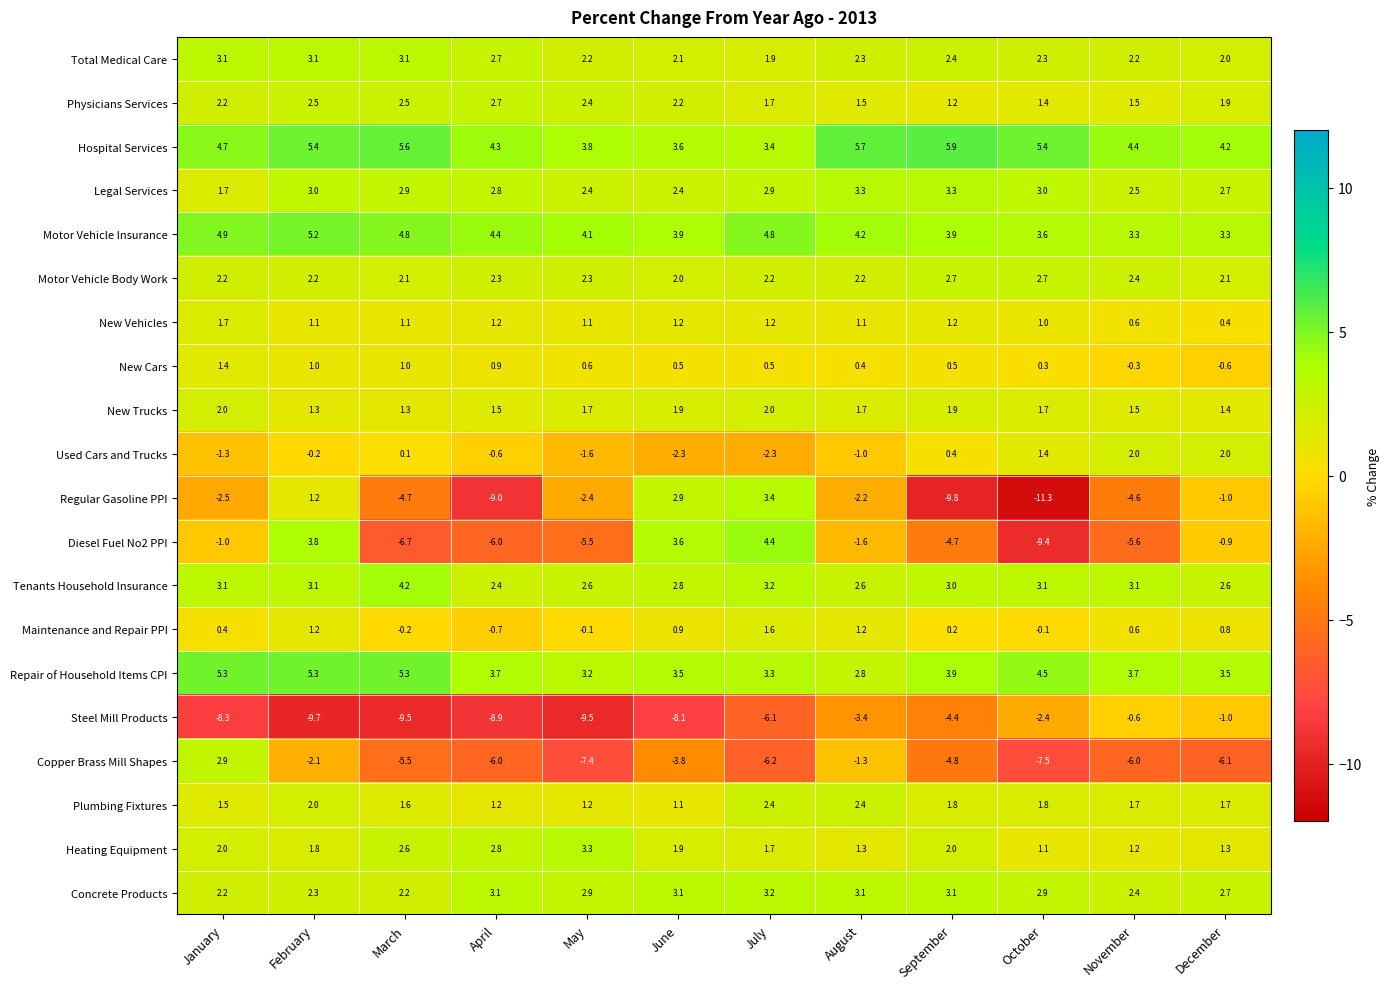

At how many categories does at least one series exceed 5?

6